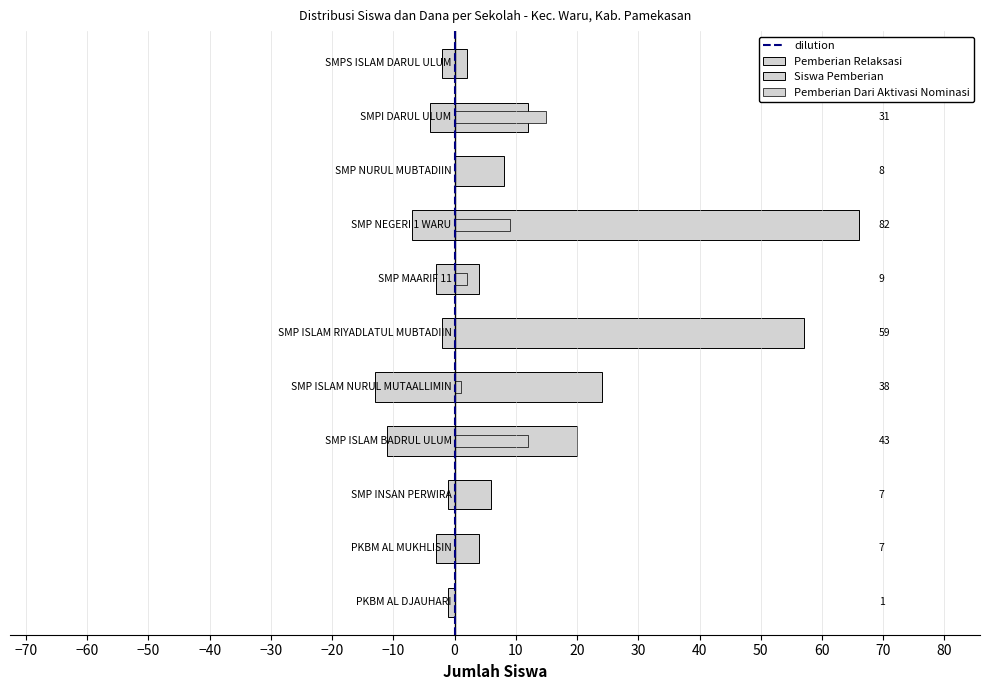

What is the value of the Siswa Pemberian bar at the 11th from the left?

2